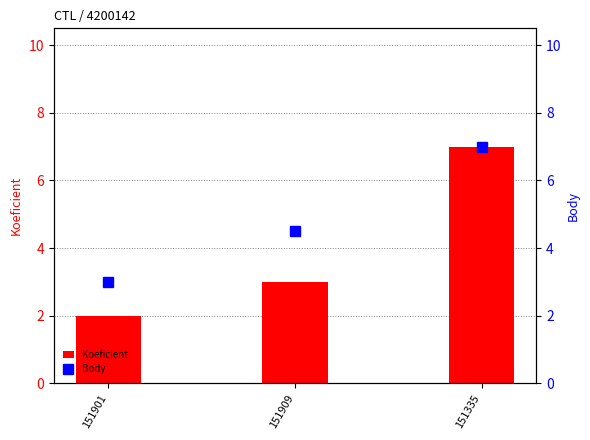

How many categories are shown in the chart?

3